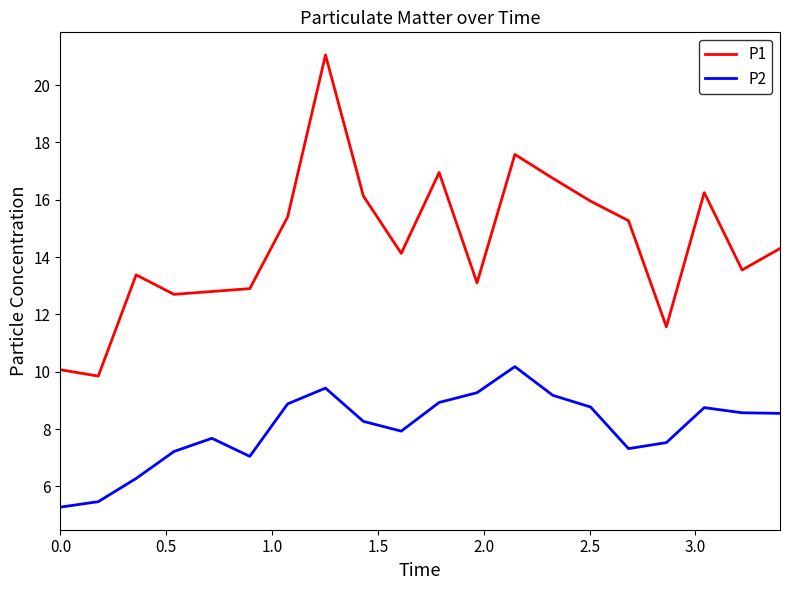

Which series has the largest range (max minus min)?

P1